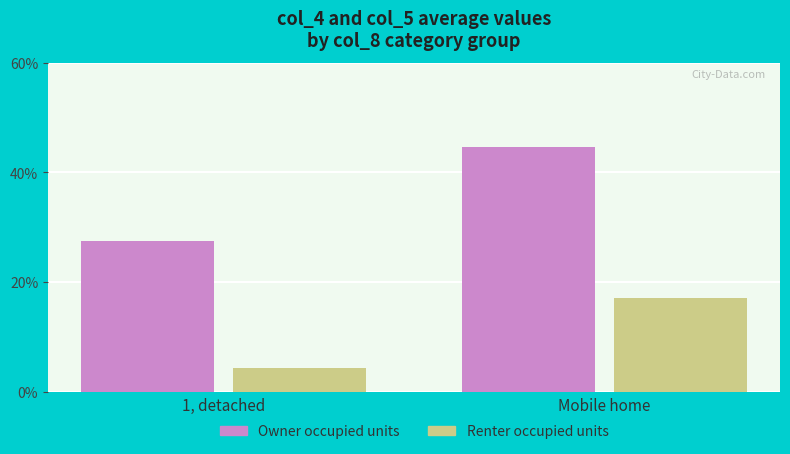

Rank the series by their average value, from highest to lowest.

Owner occupied units, Renter occupied units